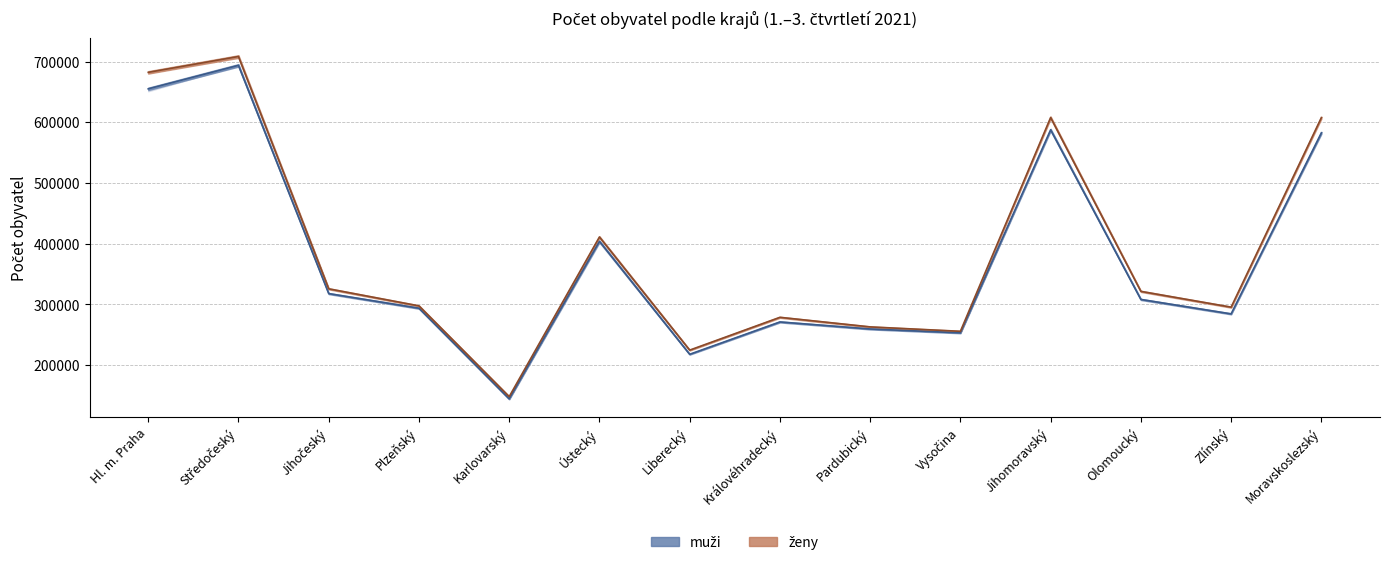

List the labels in order of ženy (konec) value, largest first.

Středočeský, Hl. m. Praha, Jihomoravský, Moravskoslezský, Ústecký, Jihočeský, Olomoucký, Plzeňský, Zlínský, Královéhradecký, Pardubický, Vysočina, Liberecký, Karlovarský